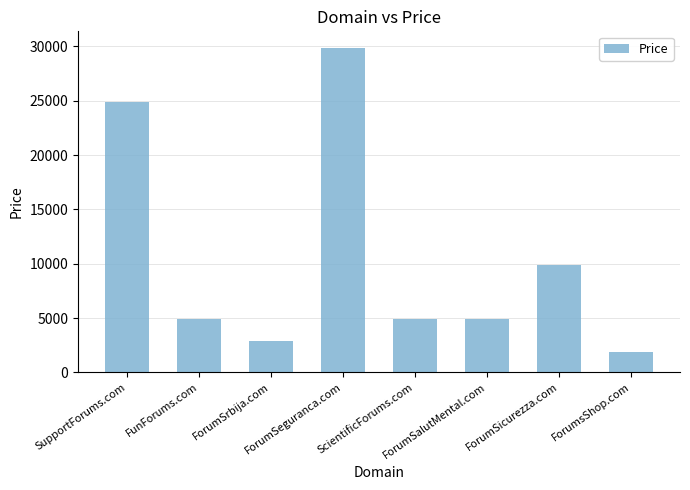

How many bars are there in total?

8